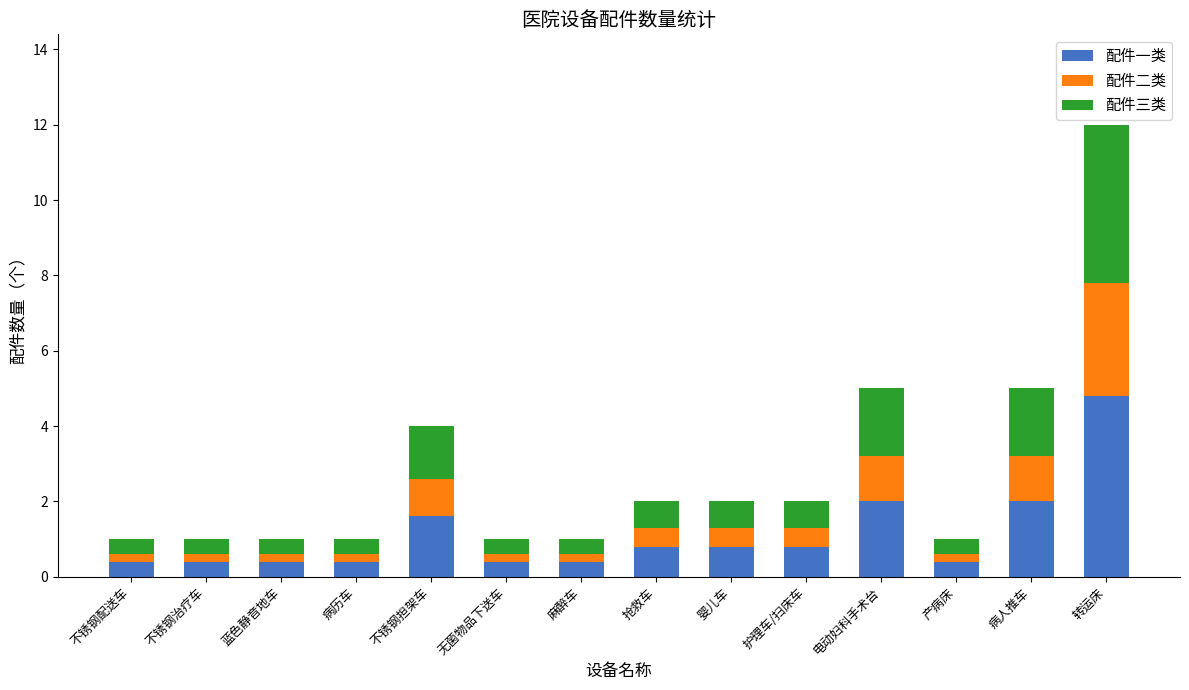

What is the lowest value of the 配件一类 series?

0.4